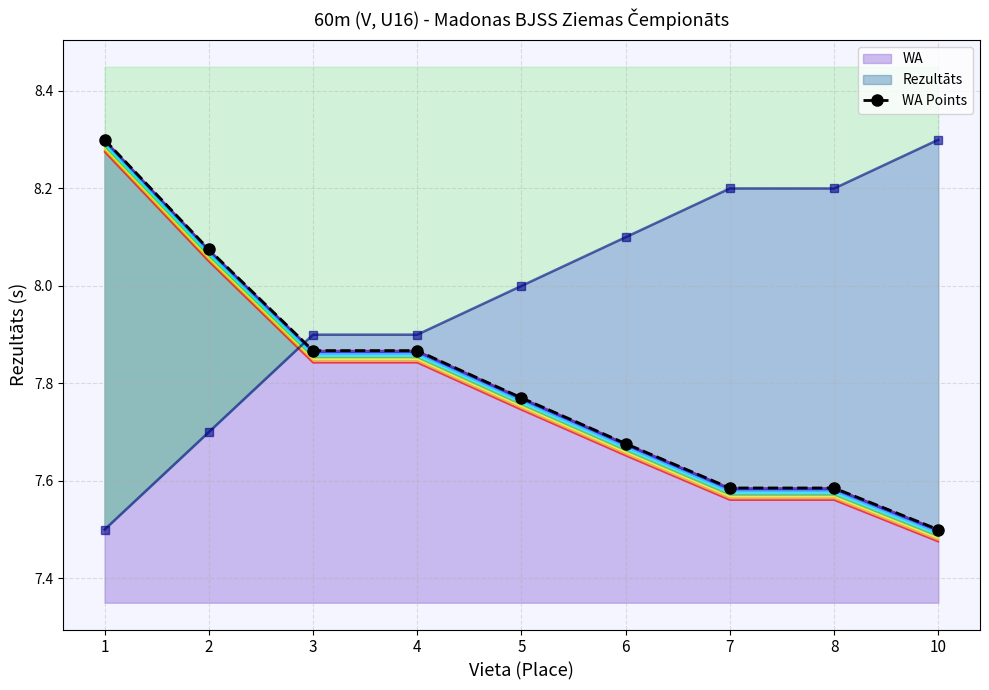

Which has a higher value, 7 or 1?

1